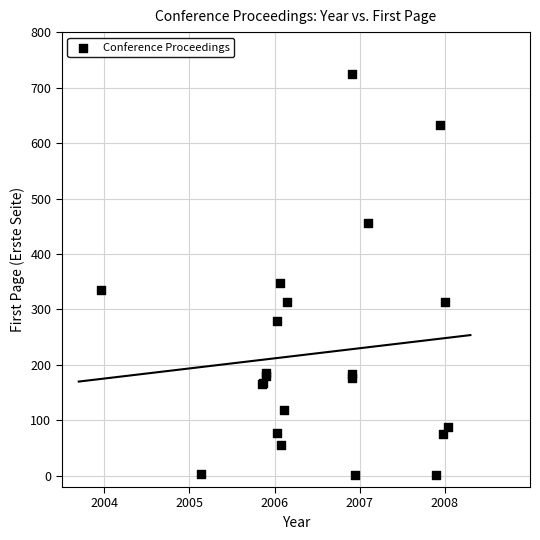

What Y value in the scatter plot is closest to 363?

347